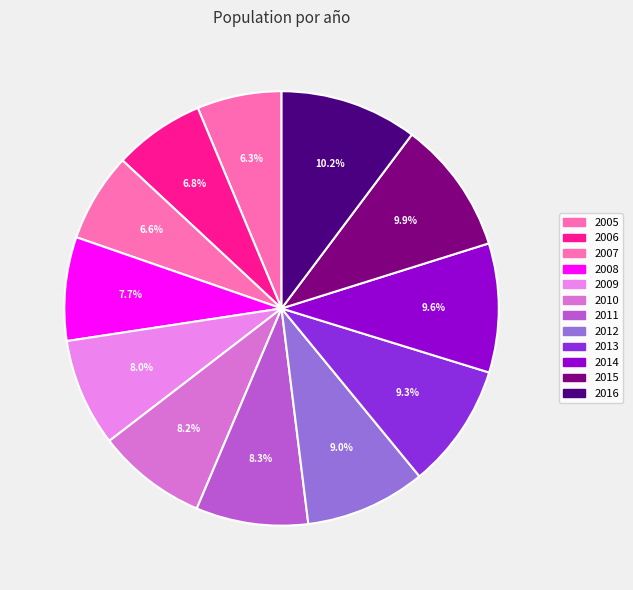

What is the largest slice in the pie chart?

2016